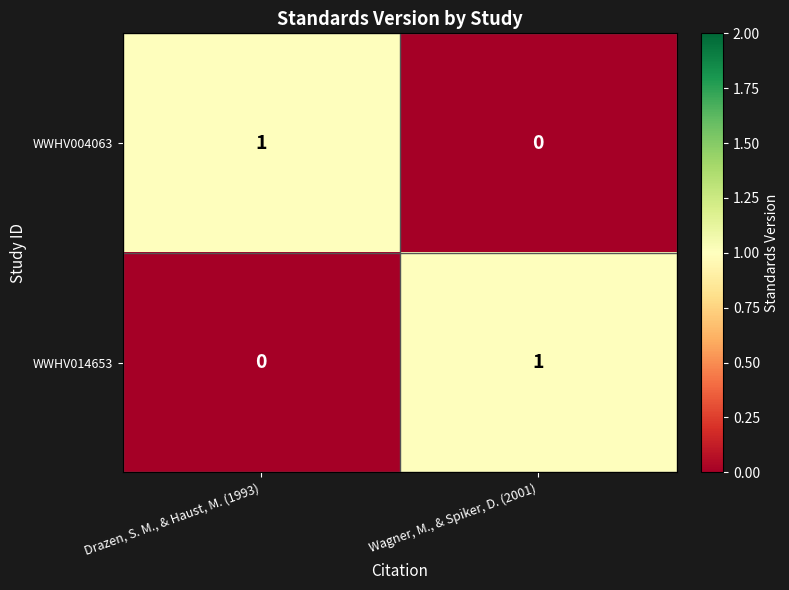

What is the total value across all series at Drazen, S. M., & Haust, M. (1993)?

1